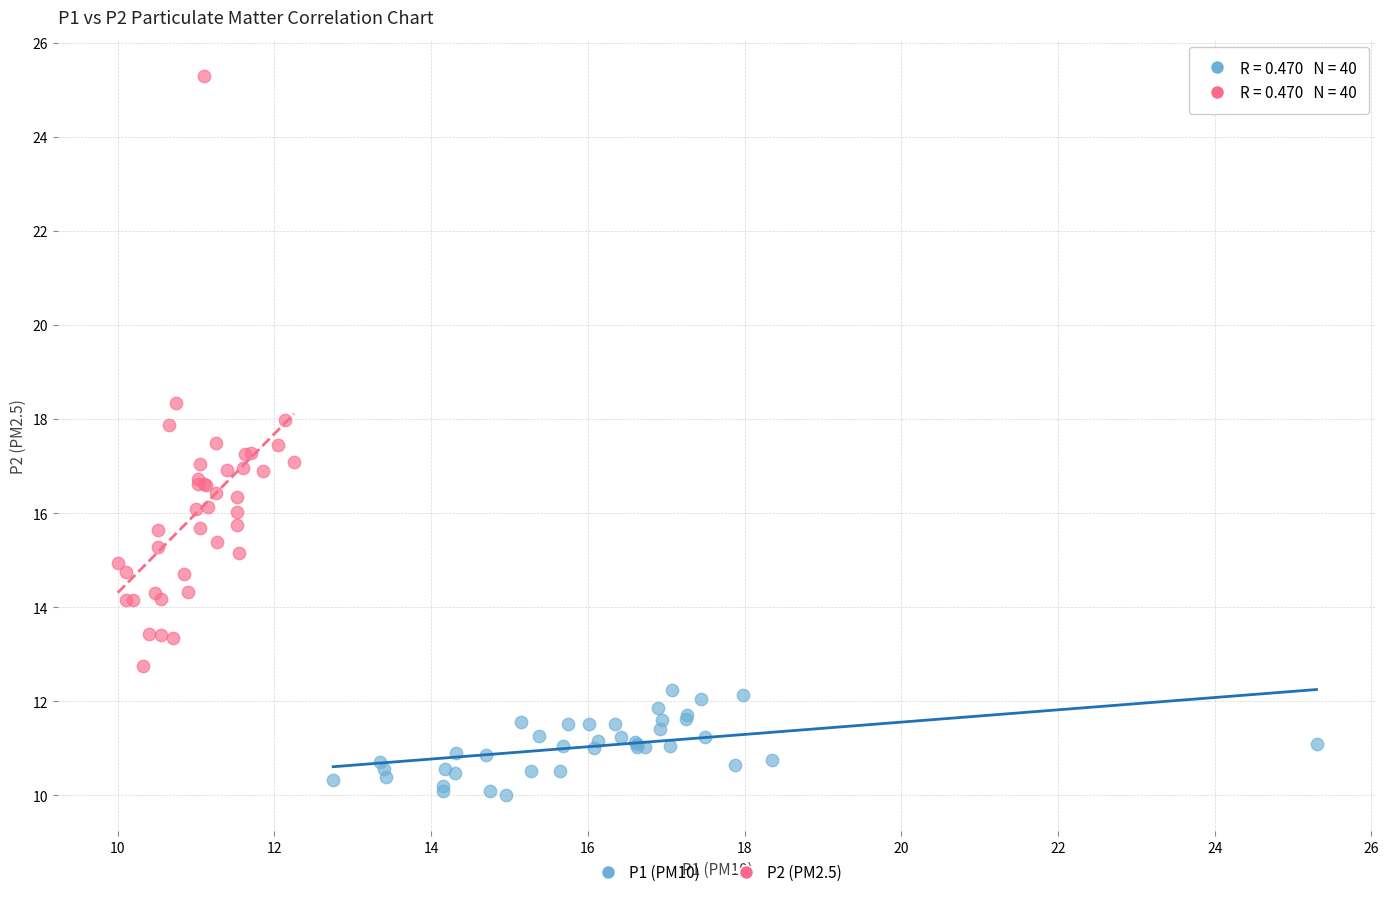

Which series contains the lowest Y value?

P1 (PM10)